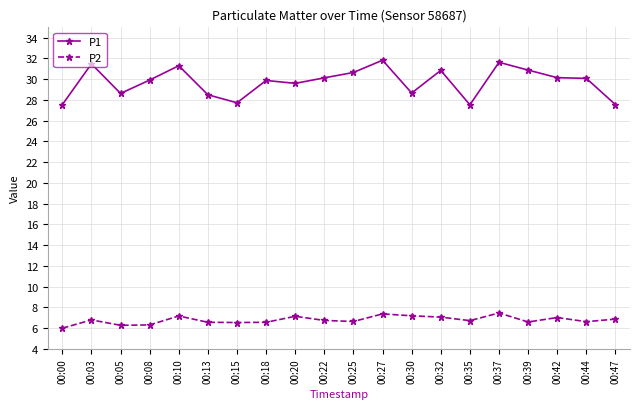

What is the greatest value displayed?

31.8